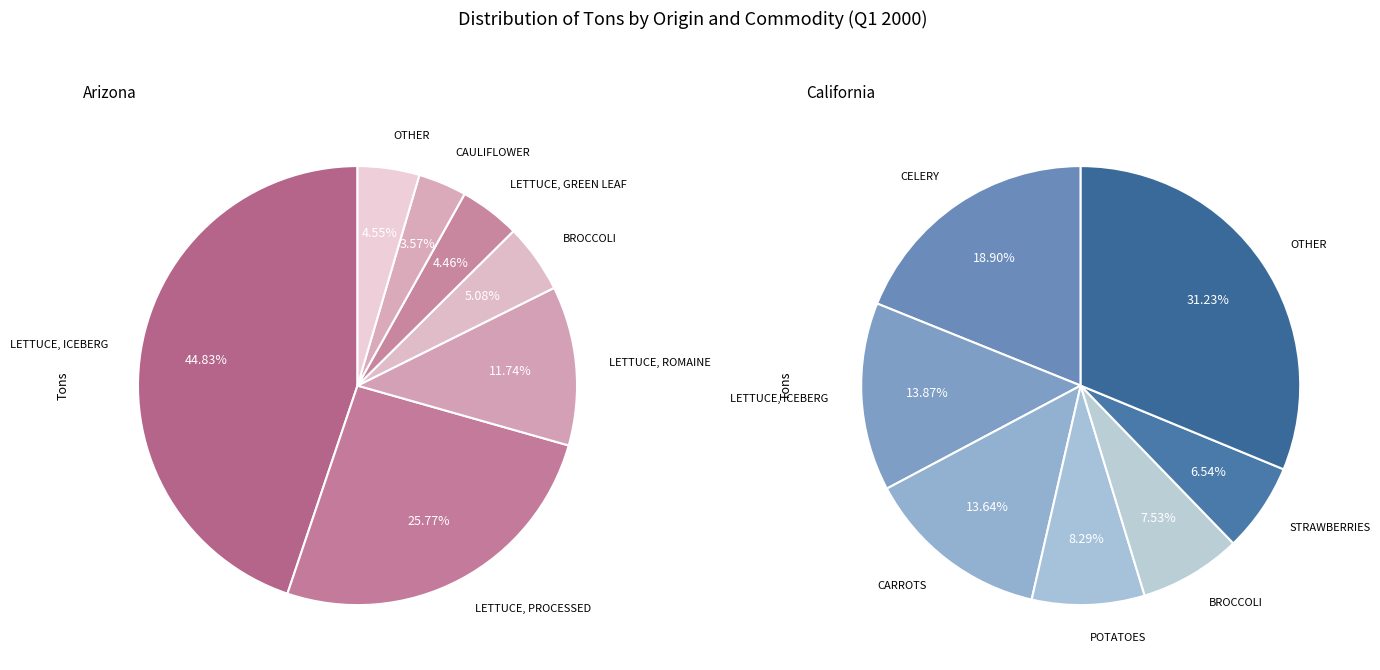

Is it true that Celery is 20% of the pie?

False